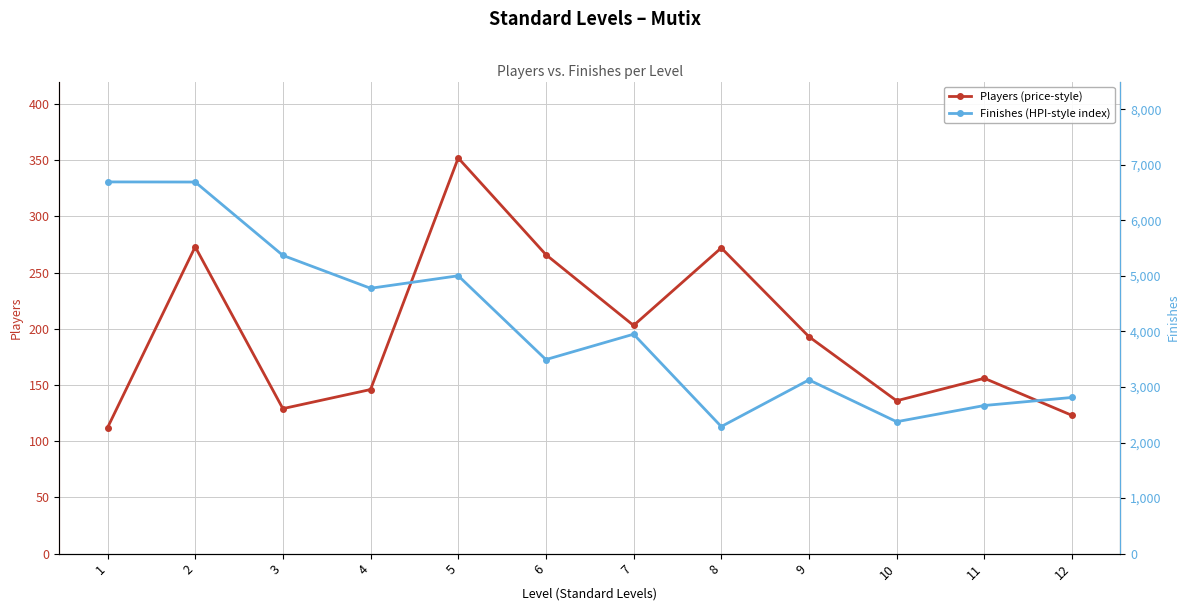

Which has a higher value, 11 or 7?

7